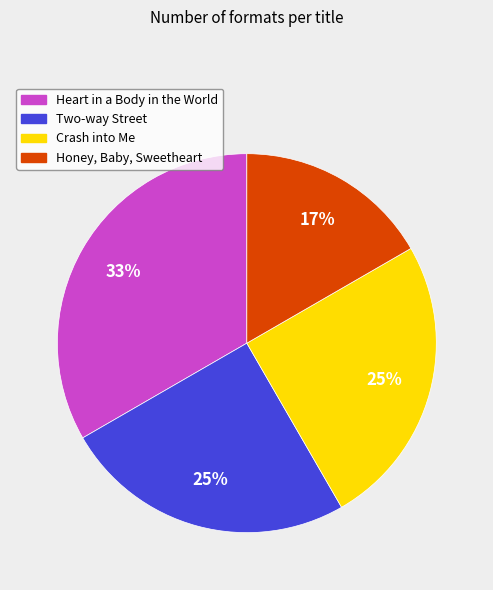

Between Crash into Me and Heart in a Body in the World, which is larger?

Heart in a Body in the World